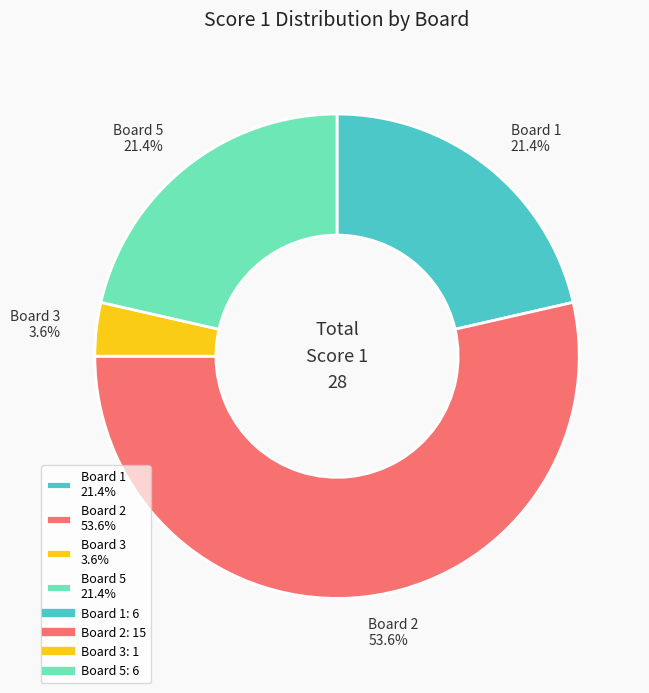

To the nearest percent, what is the average slice percentage?

25%